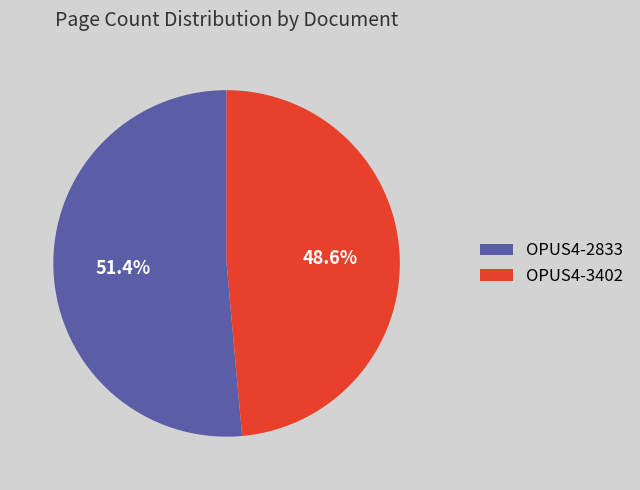

Combined, what portion of the pie is OPUS4-3402 and OPUS4-2833?

100.0%